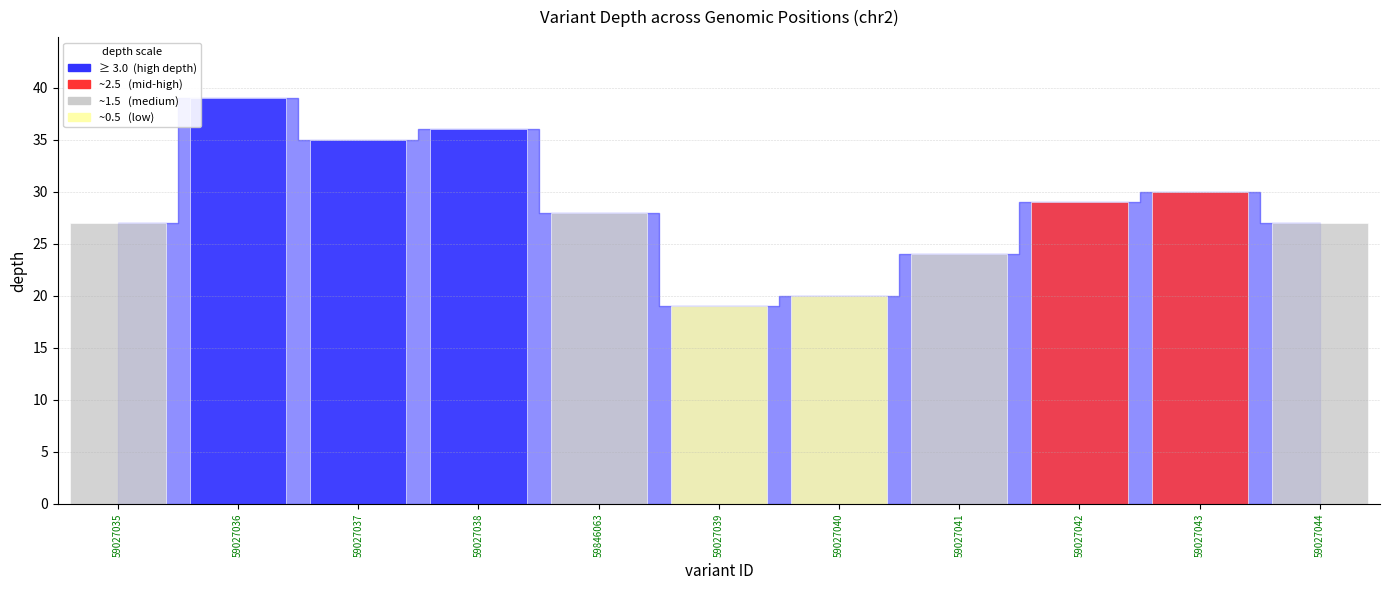

What is the label of the 3rd bar from the right?

59027042